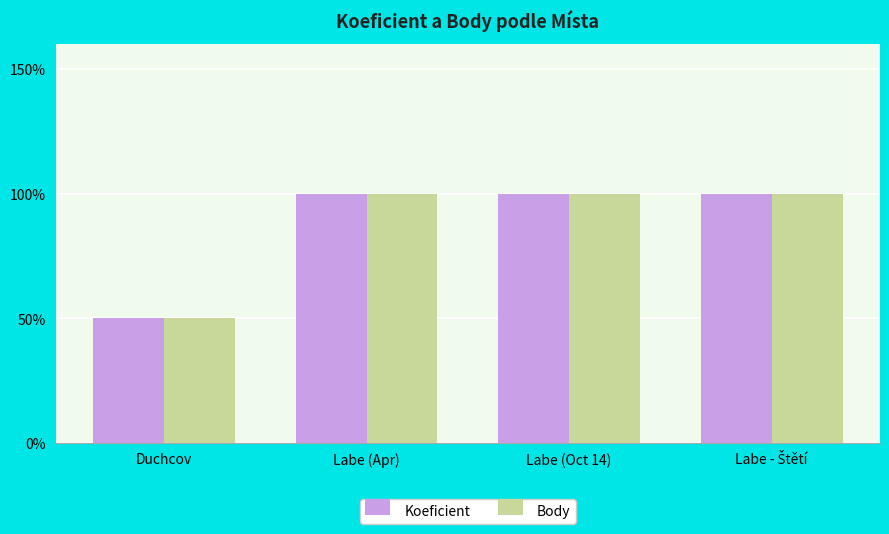

Does the chart contain any negative values?

No